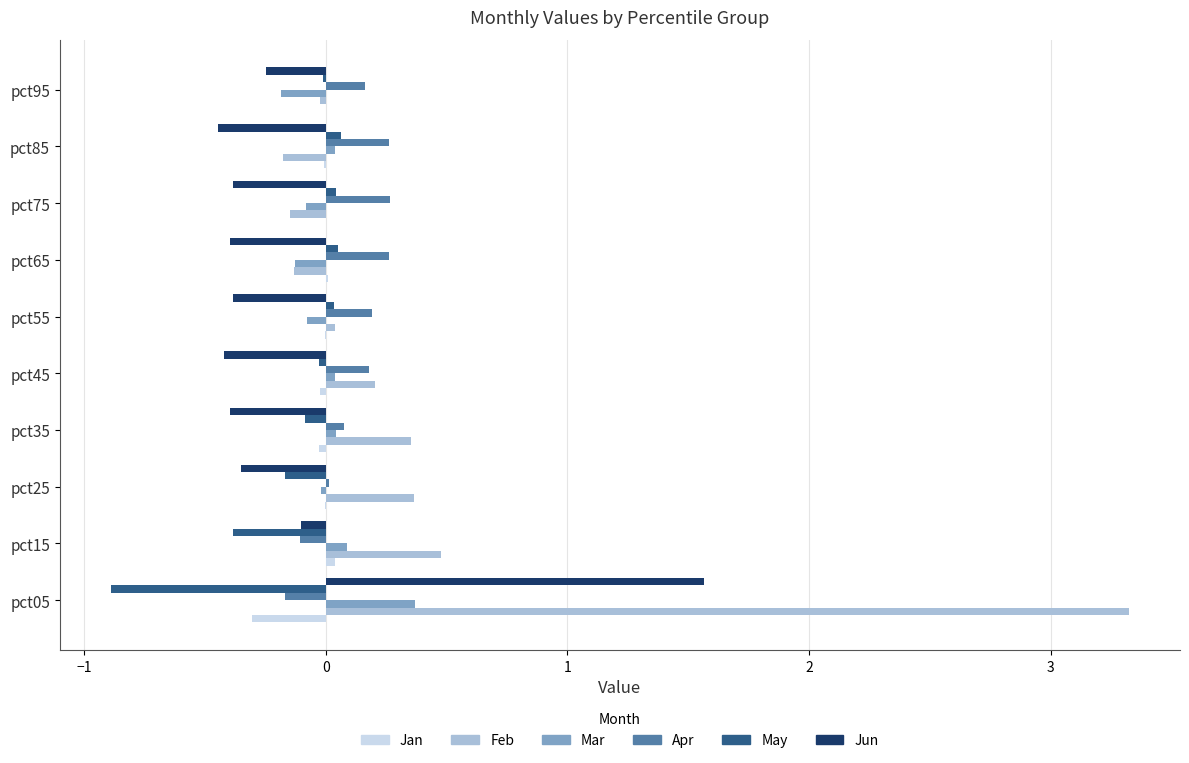

Read the May value at pct05.

-0.9